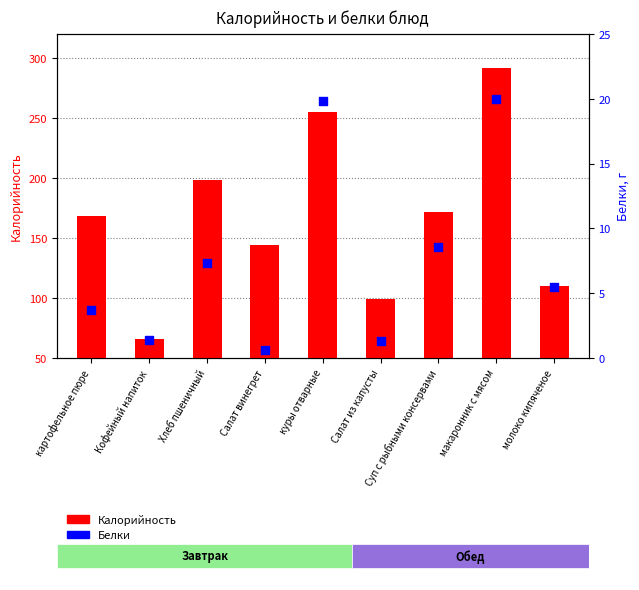

Which series contains the lowest Y value?

Белки